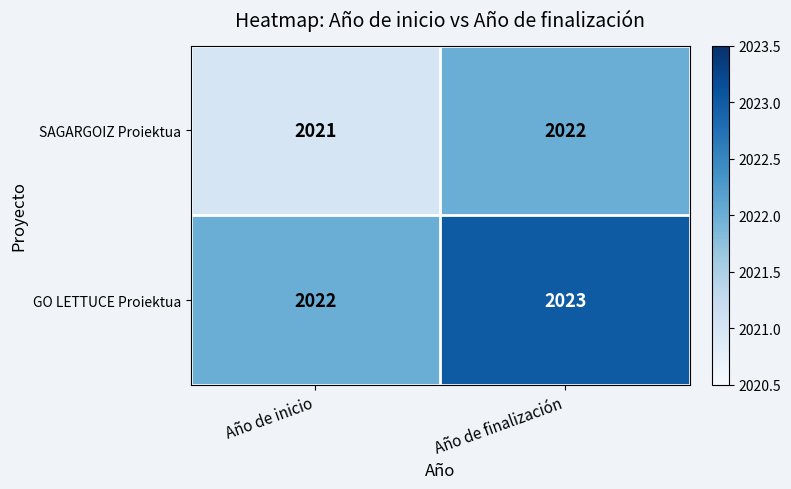

Reading left to right, what are all the values shown in this chart?

SAGARGOIZ Proiektua: Año de inicio=2021	Año de finalización=2022
GO LETTUCE Proiektua: Año de inicio=2022	Año de finalización=2023